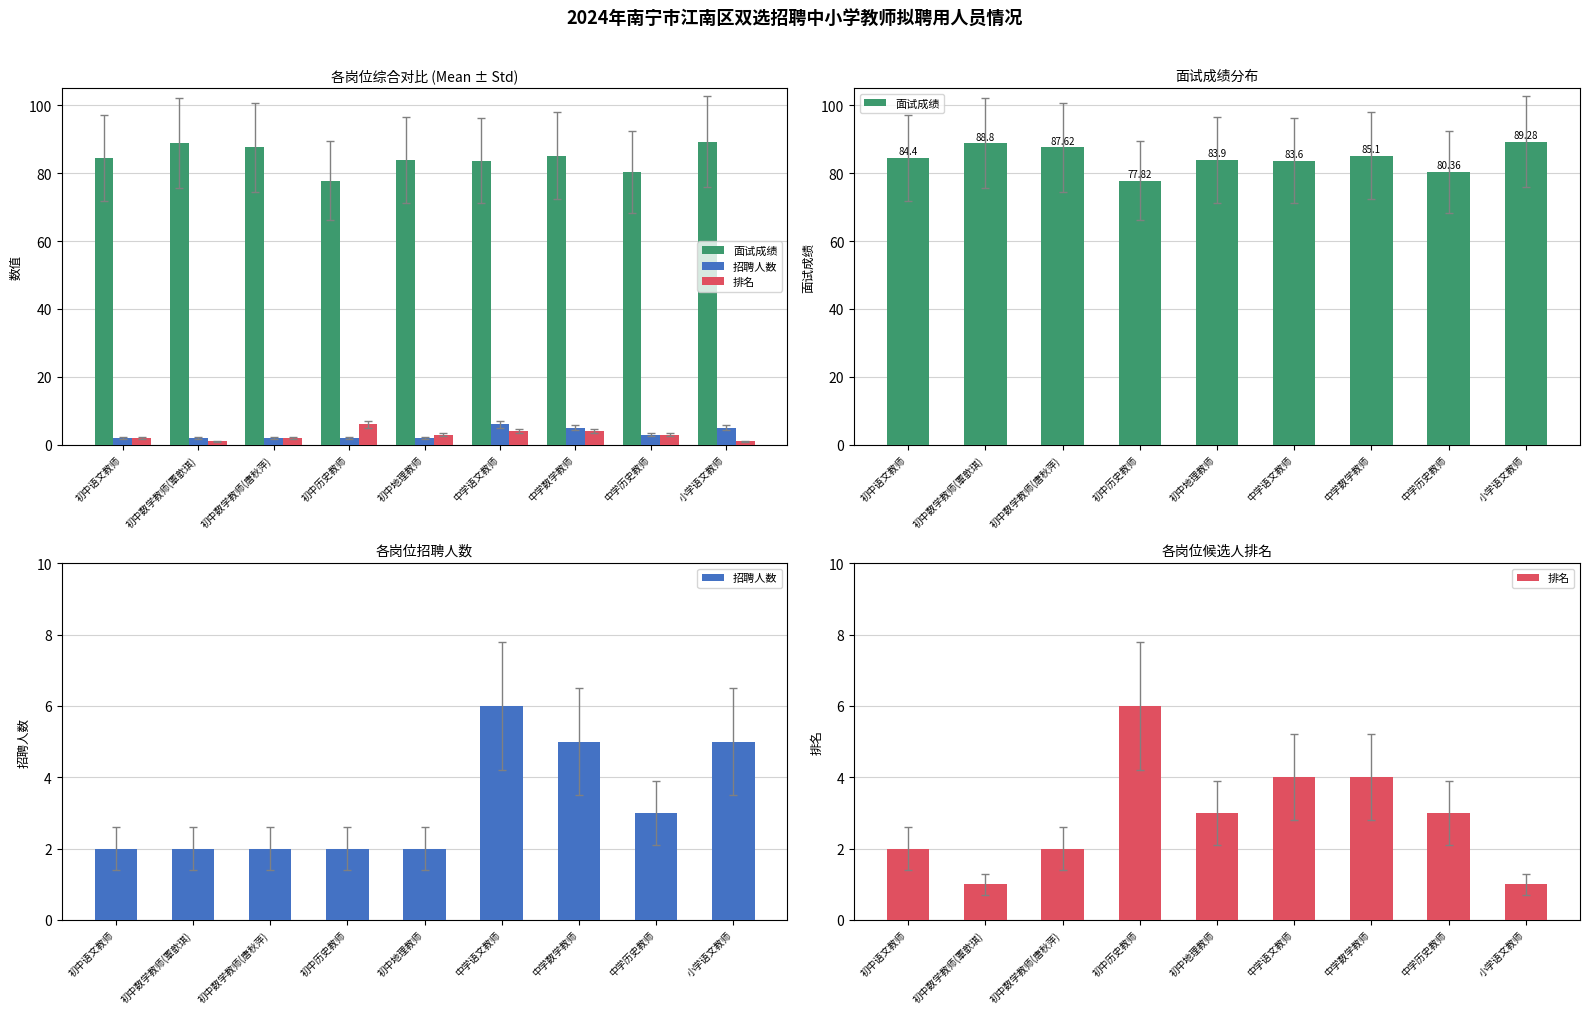

Rank the series at 中学历史教师 from lowest to highest value.

招聘人数, 排名, 面试成绩